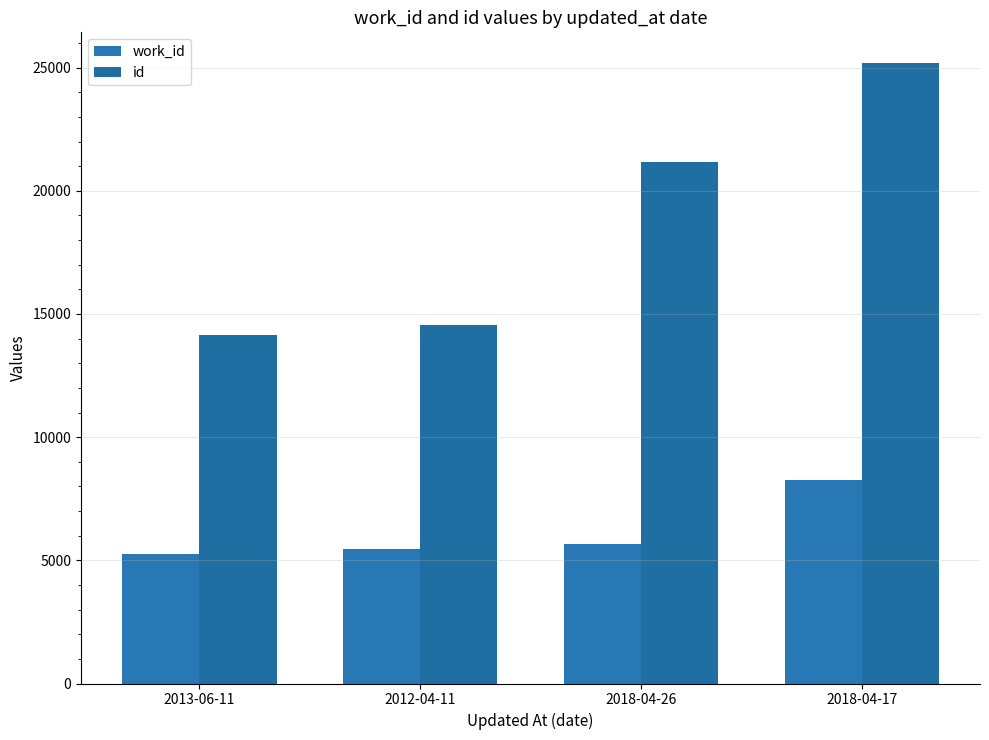

List the labels in order of id value, largest first.

2018-04-17, 2018-04-26, 2012-04-11, 2013-06-11